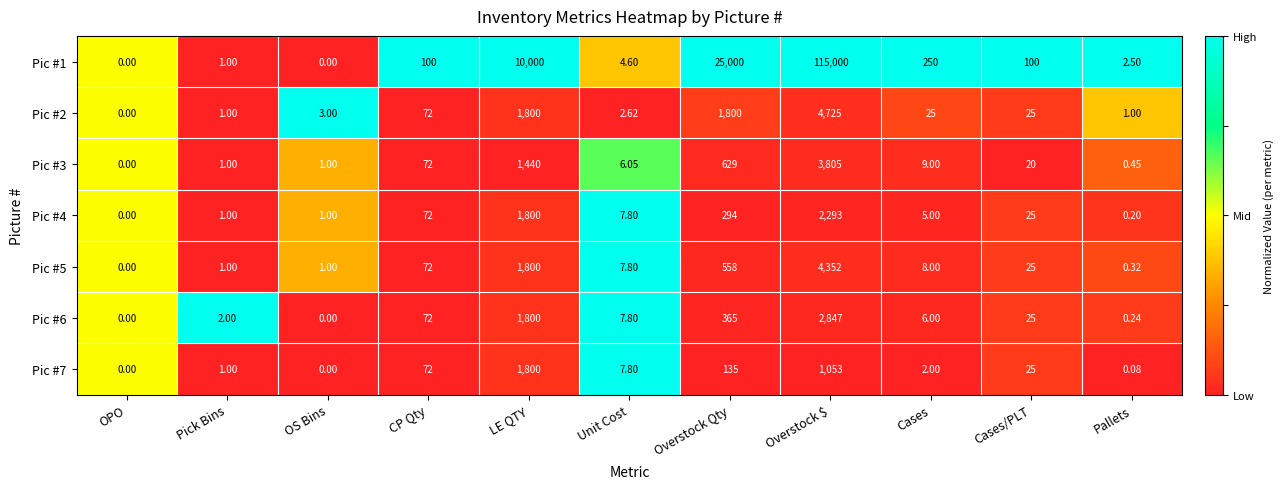

Which category has the highest value in the Pic #5 series?

Overstock $